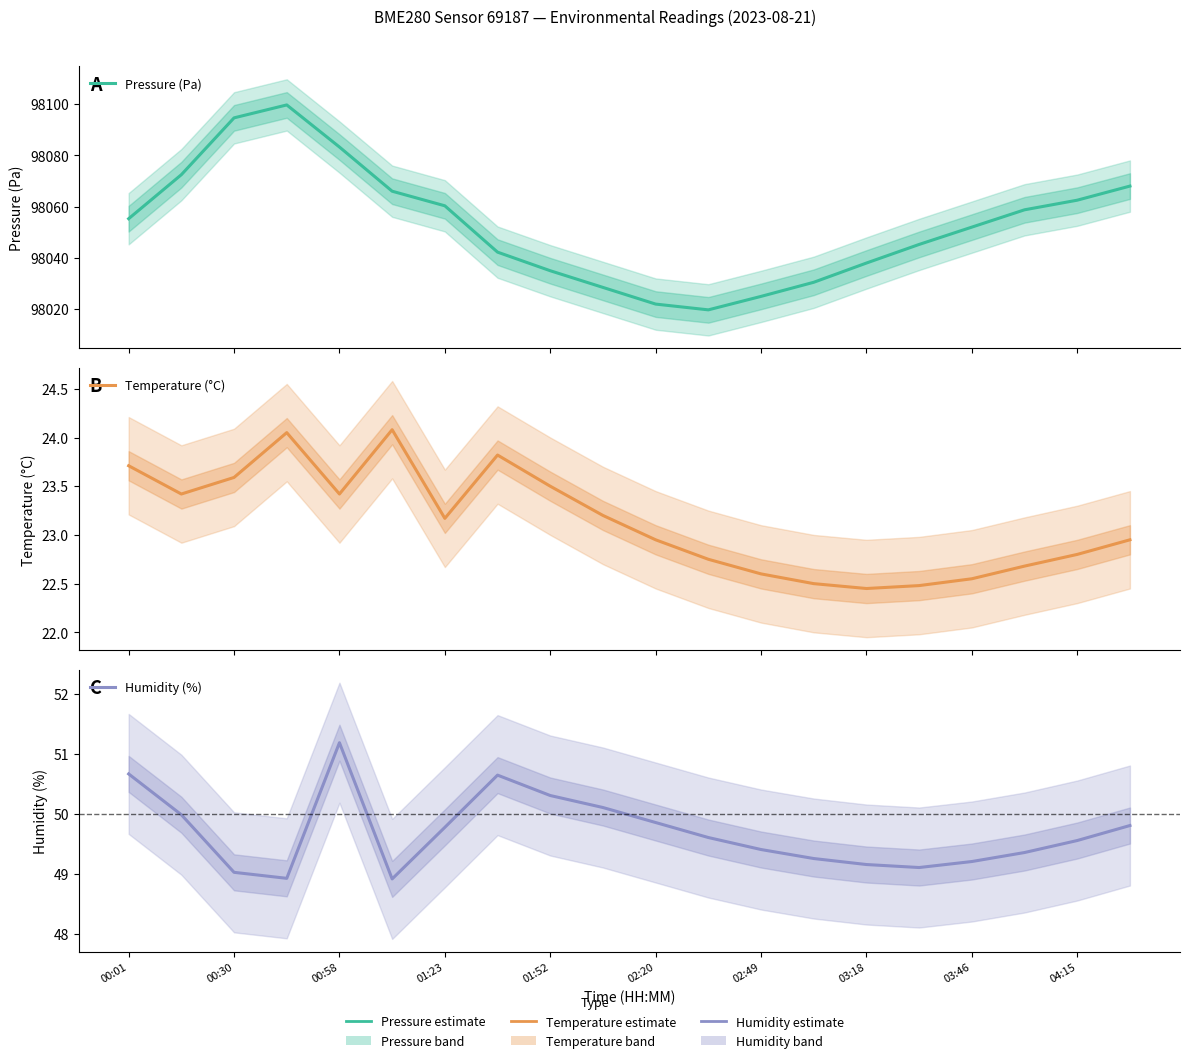

What is the total value across all series at 03:18?

98109.6